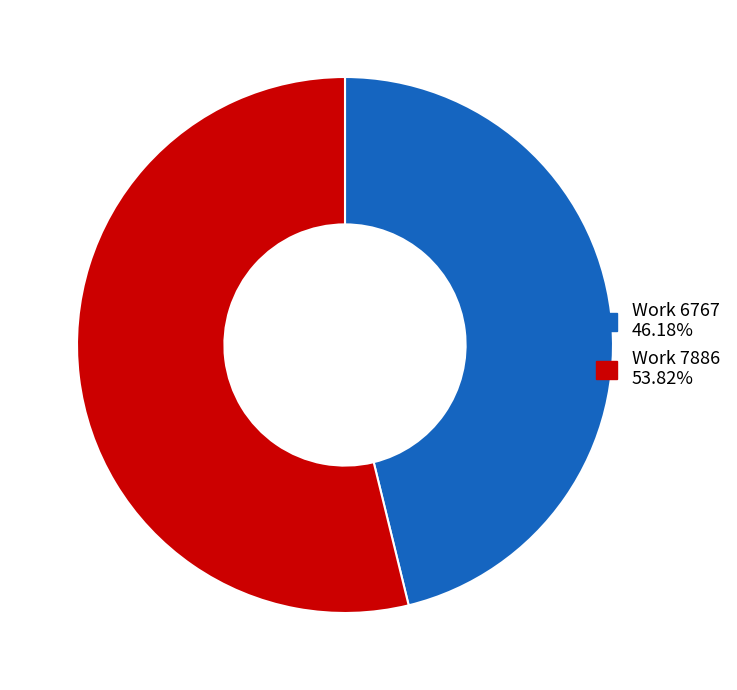

Count the number of slices in the pie.

2